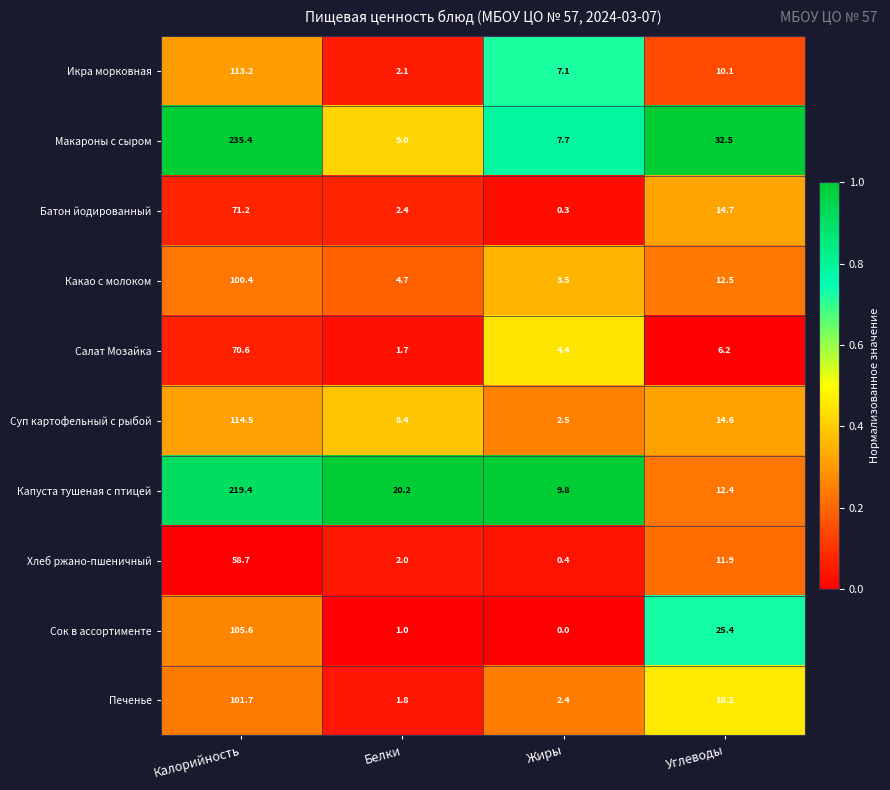

List the series in order of their peak value, highest first.

Макароны с сыром, Капуста тушеная с птицей, Суп картофельный с рыбой, Икра морковная, Сок в ассортименте, Печенье, Какао с молоком, Батон йодированный, Салат Мозайка, Хлеб ржано-пшеничный